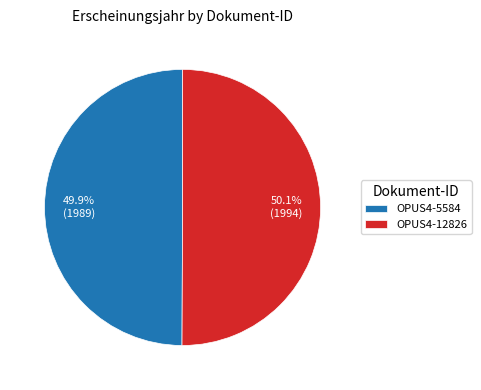

What is the ratio of the value at OPUS4-12826 to the value at OPUS4-5584?

1.0